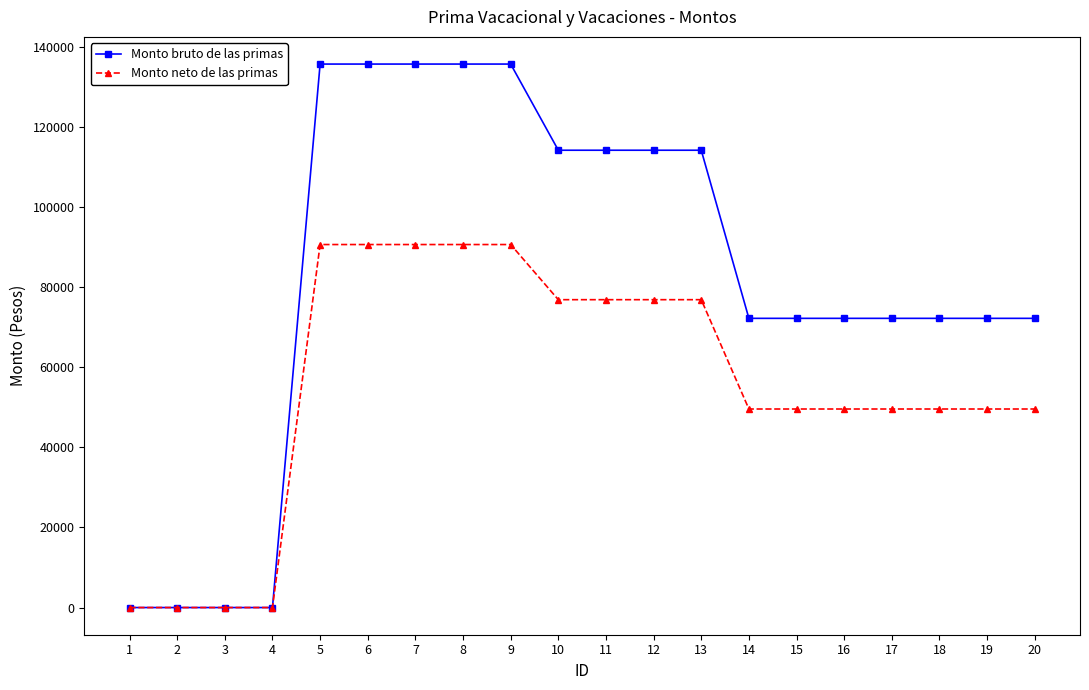

Rank the series at 12 from highest to lowest value.

Monto bruto de las primas, Monto neto de las primas